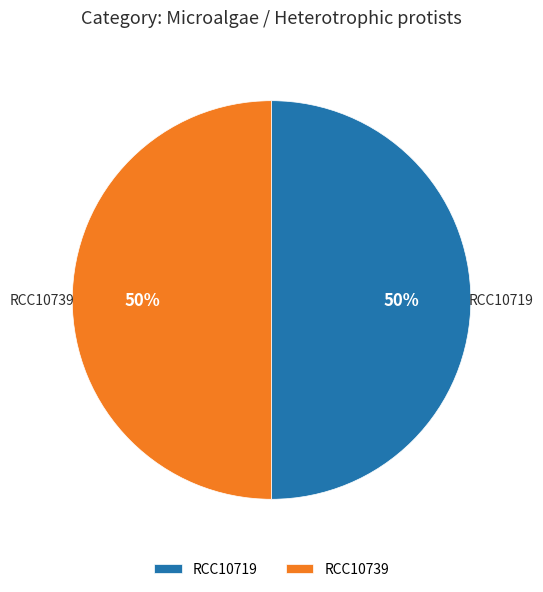

To the nearest percent, what is the average slice percentage?

50%